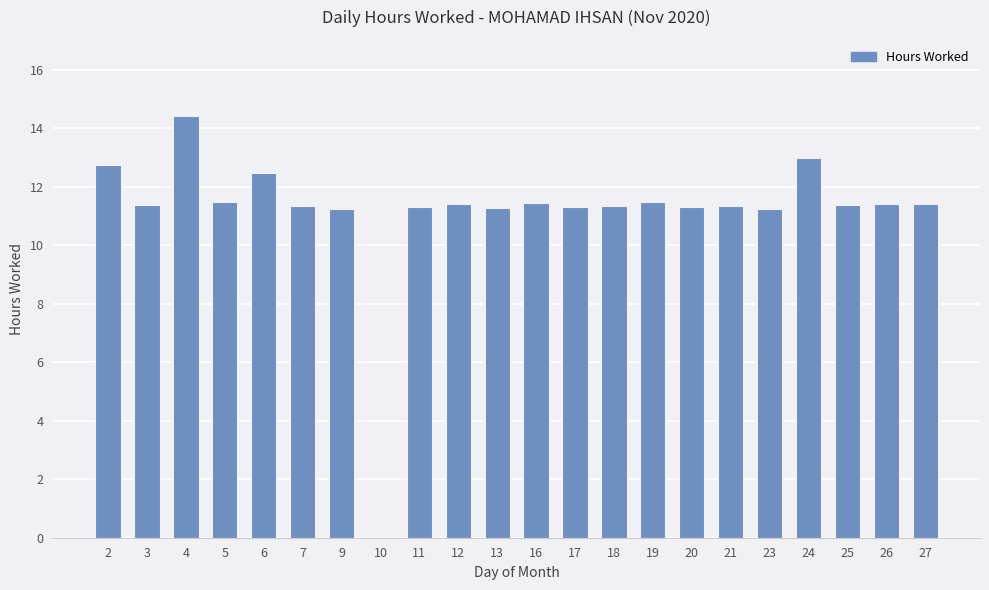

How many values are above zero?

21